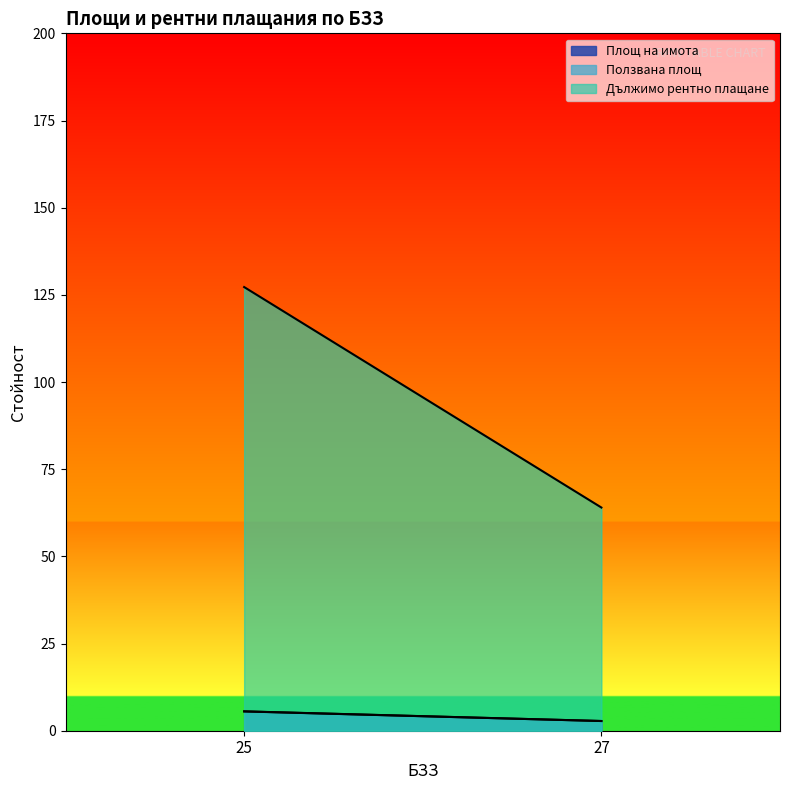

Where is Ползвана площ nearest to the value 4?

27